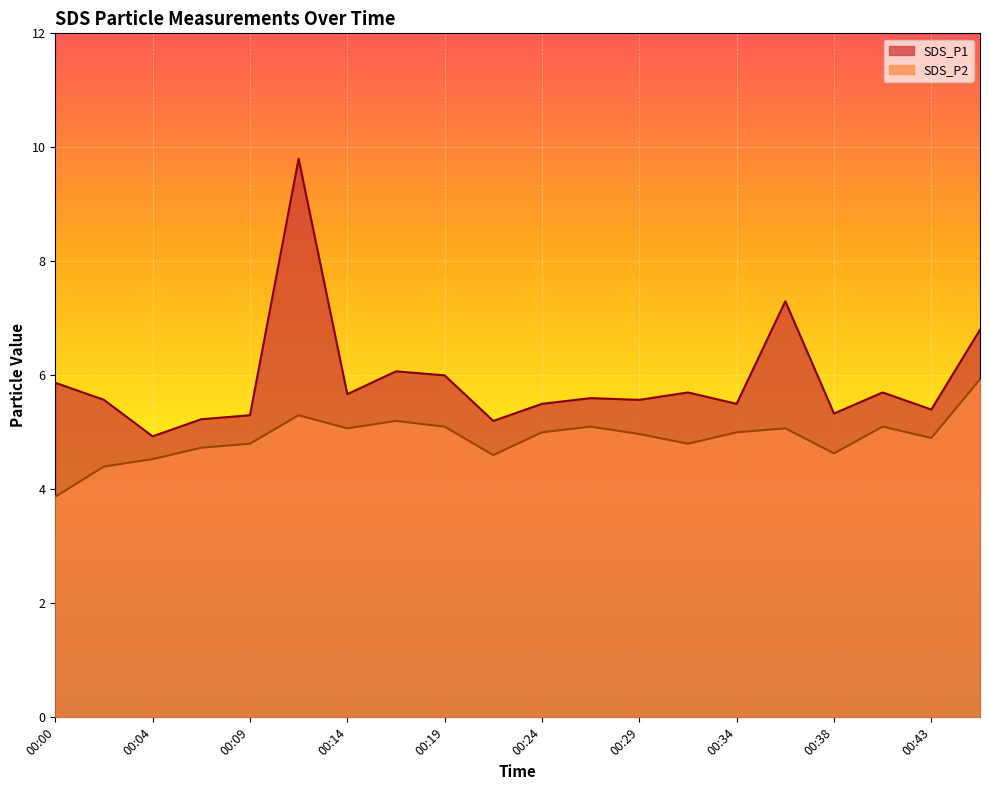

Is it true that SDS_P1 equals 5.3 at 00:38?

True